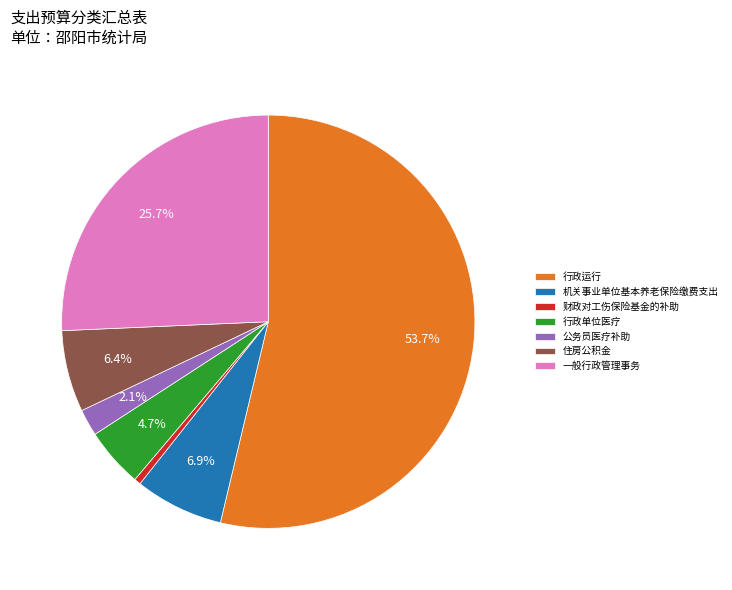

Which category accounts for the majority?

行政运行